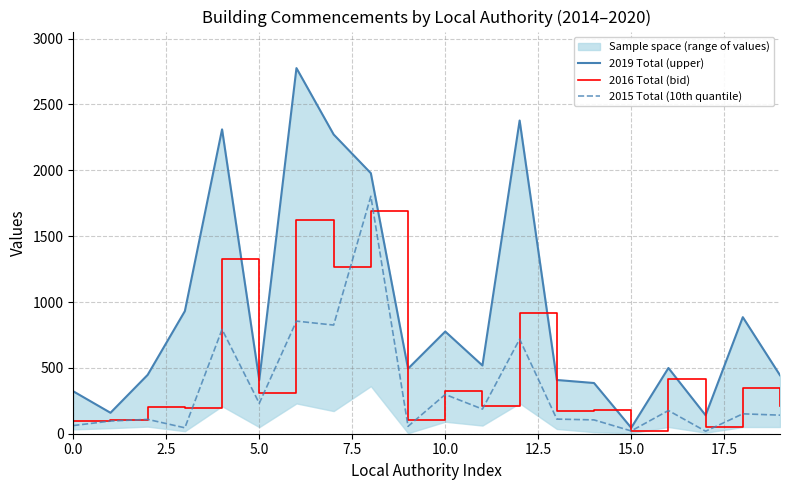

Rank the series by their maximum value, from highest to lowest.

2019 Total (upper), 2015 Total (10th quantile), 2016 Total (bid)